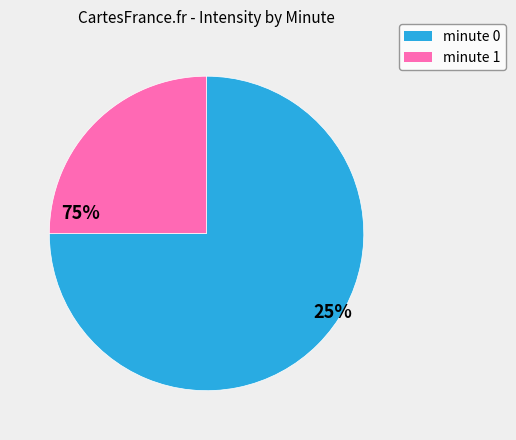

What is the largest slice in the pie chart?

minute 0